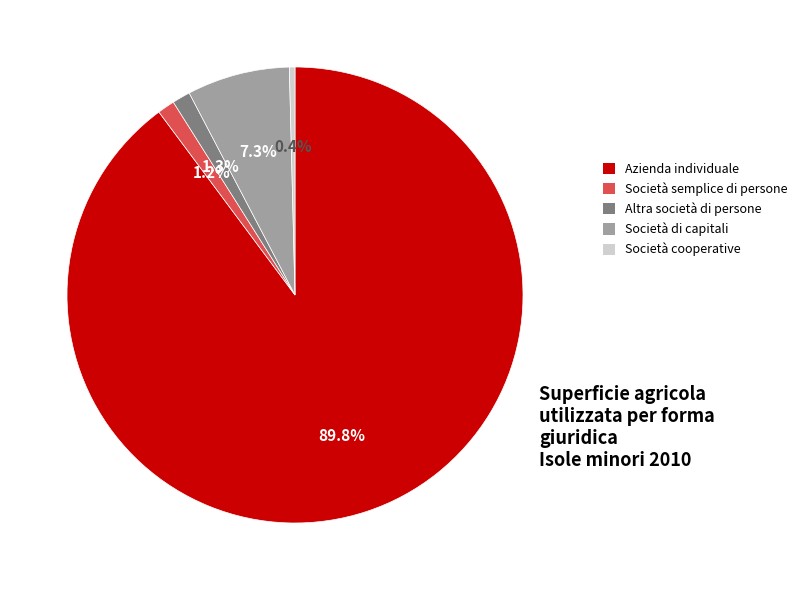

Between Altra società di persone and Azienda individuale, which is larger?

Azienda individuale